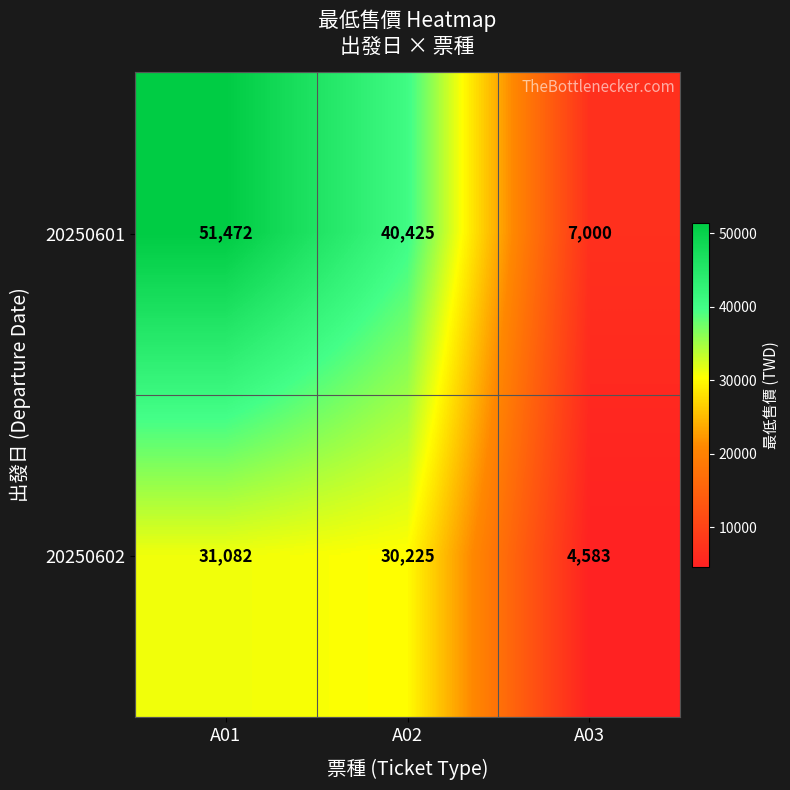

What is the average value of the 20250601 series?

32966